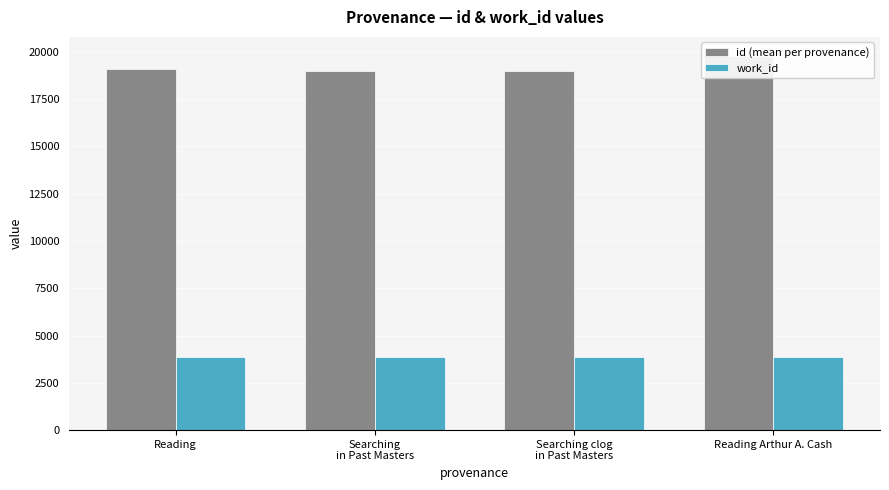

Which series has the largest range (max minus min)?

id (mean per provenance)